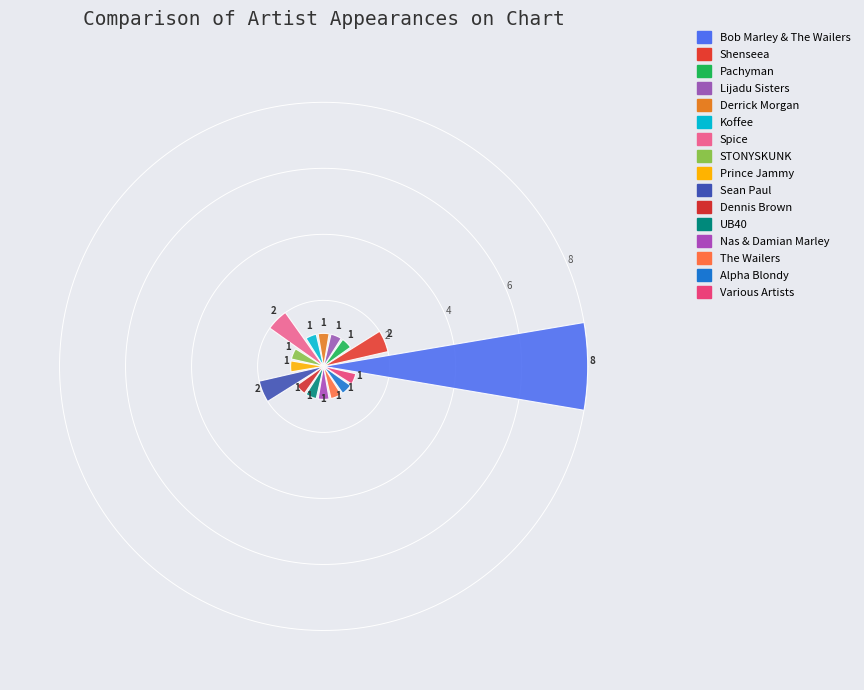

How many distinct data groups are displayed?

1